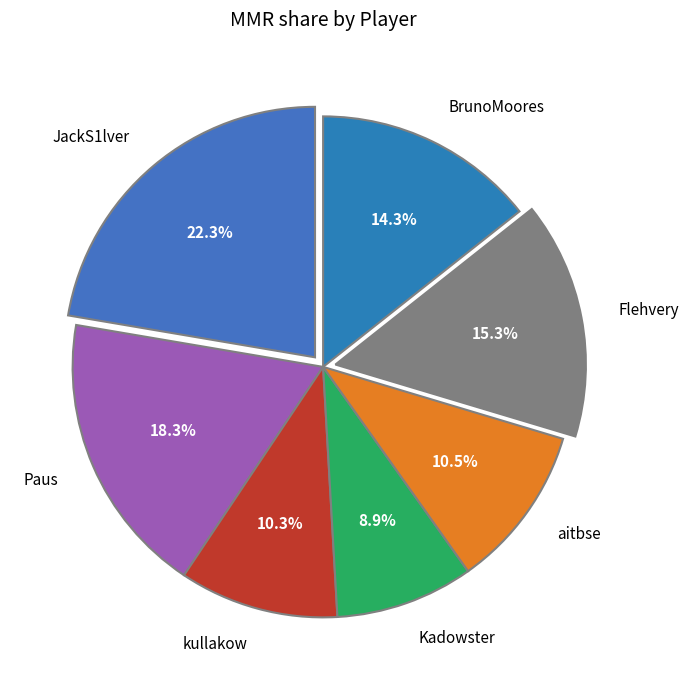

To the nearest percent, what percentage of the pie is Kadowster?

9%